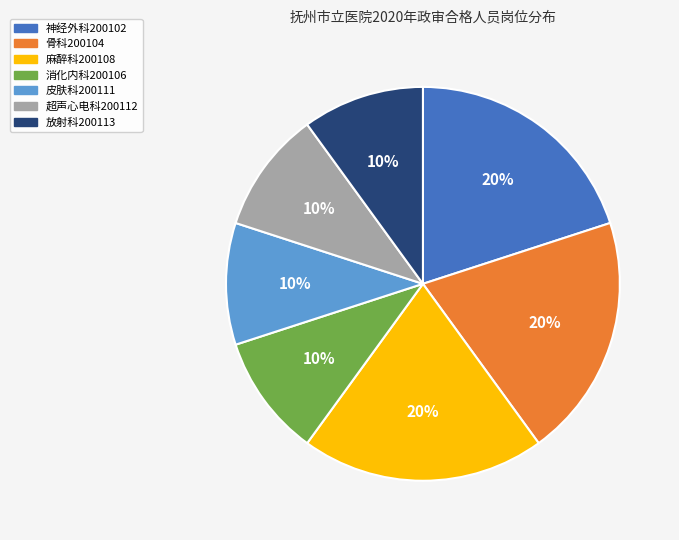

Does 神经外科200102 account for over 50% of the chart?

No